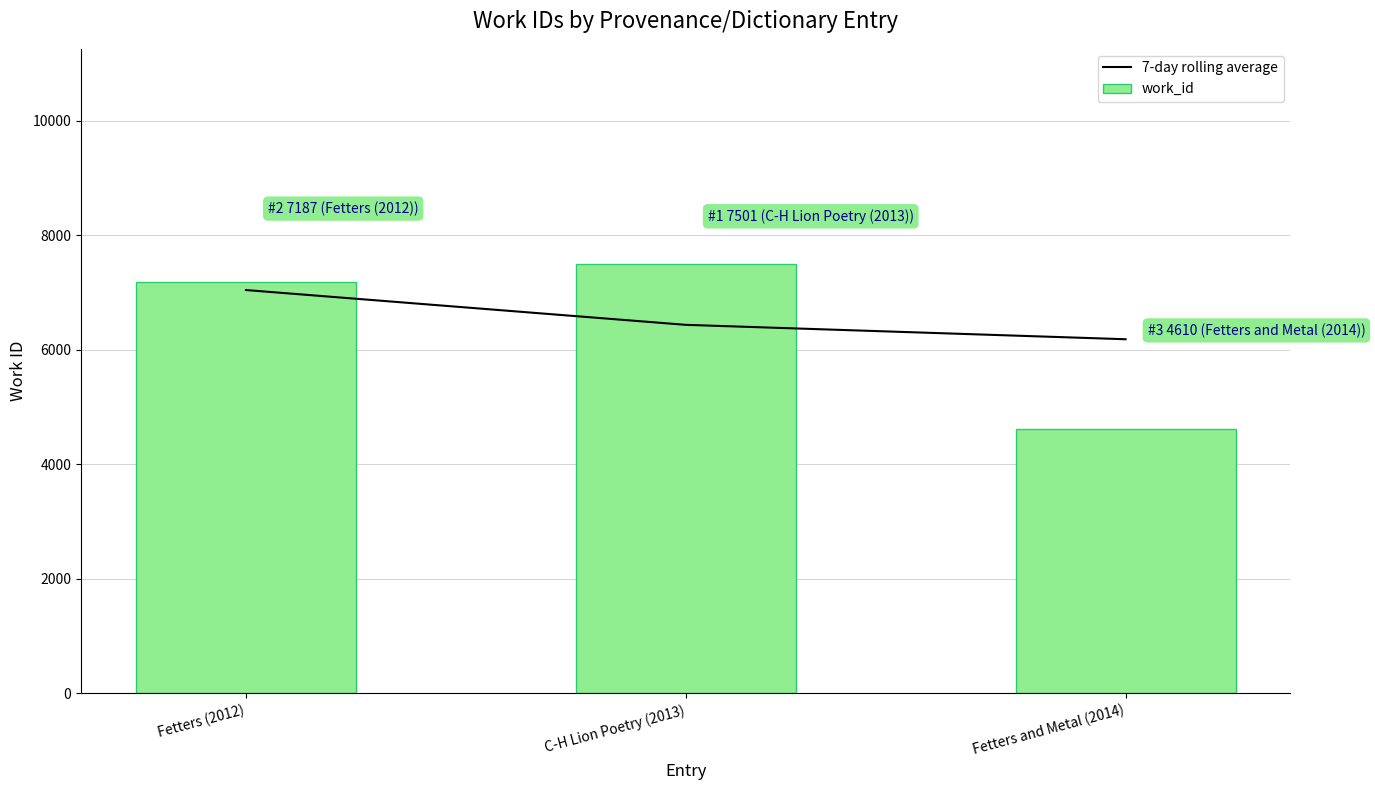

Is it true that 7-day rolling average equals 4017.5 at C-H Lion Poetry (2013)?

False